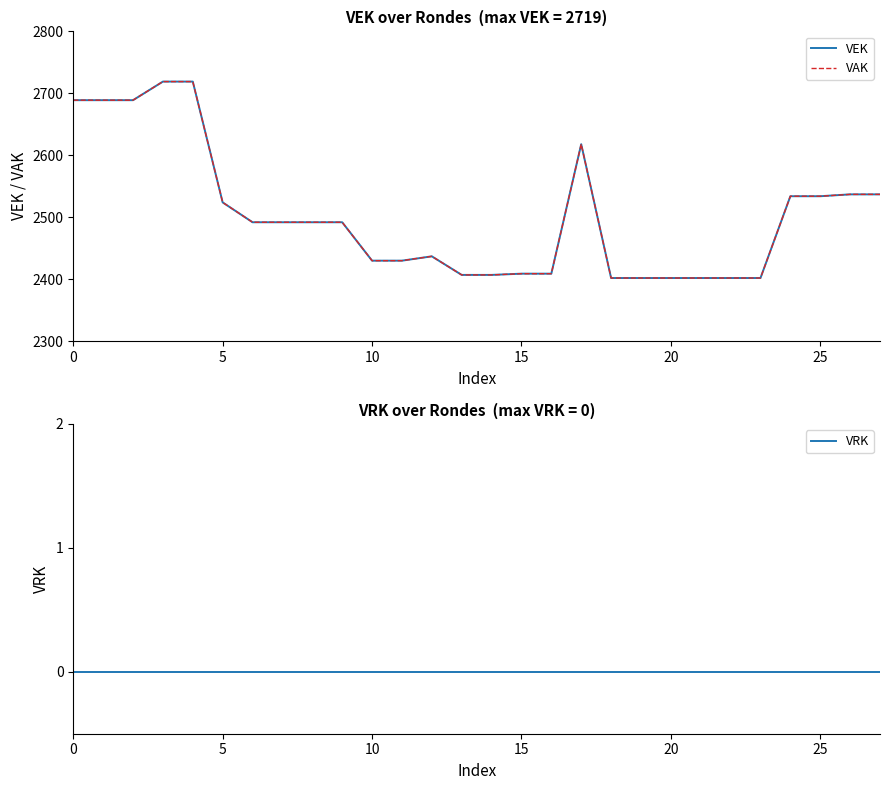

True or false: VAK and VEK cross at least once.

False